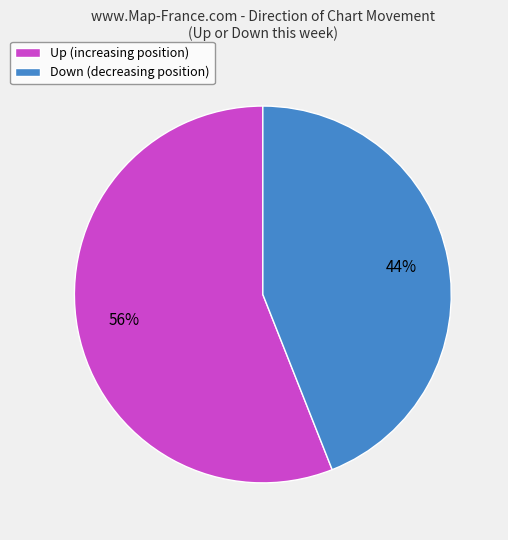

How many segments does this pie chart have?

2